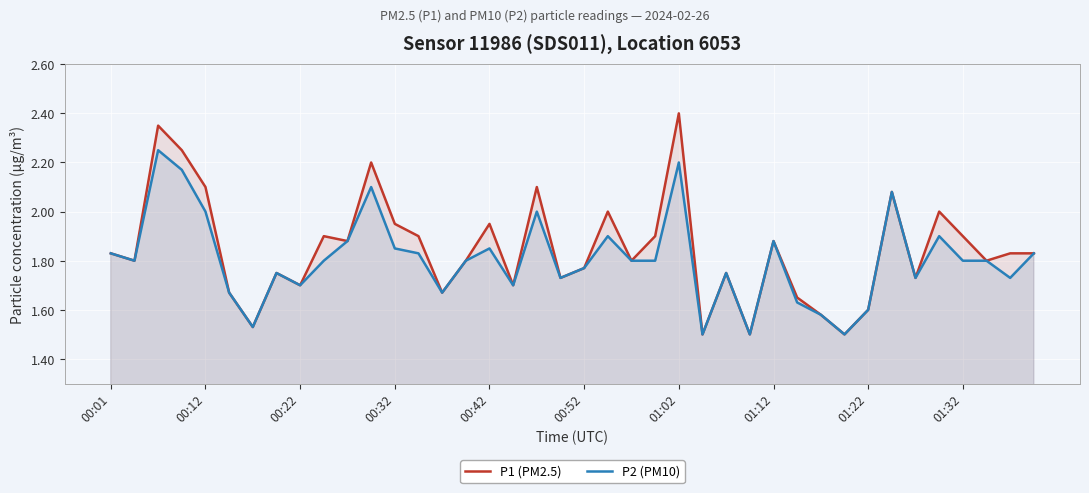

List the series in order of their overall mean, highest first.

P1 (PM2.5), P2 (PM10)